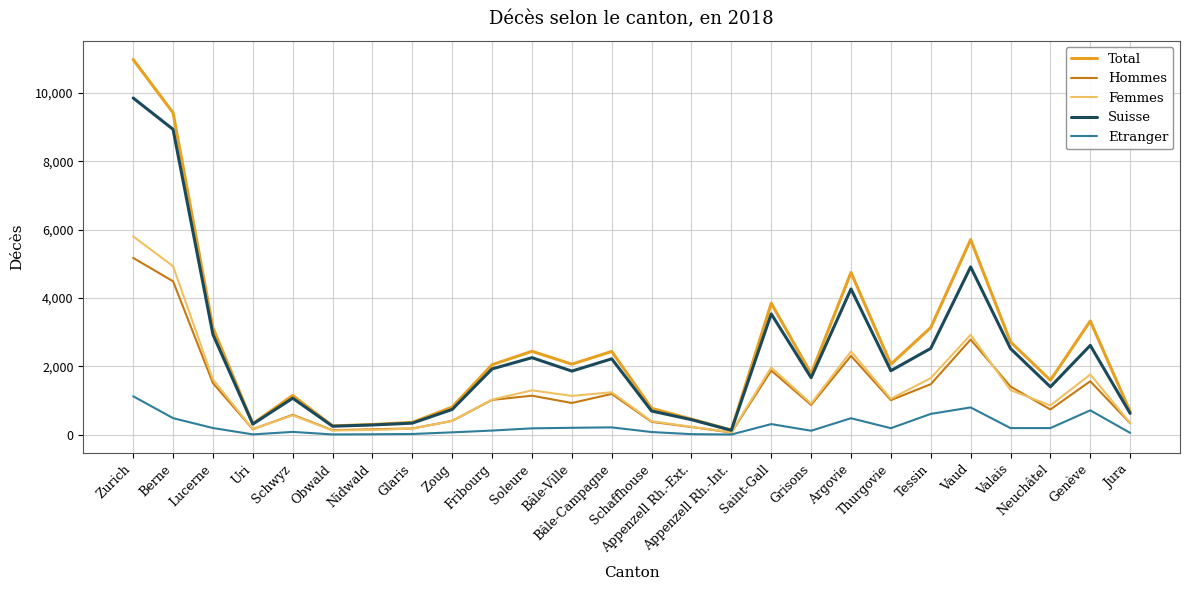

Between Schwyz and Neuchâtel, which series saw the biggest shift?

Total